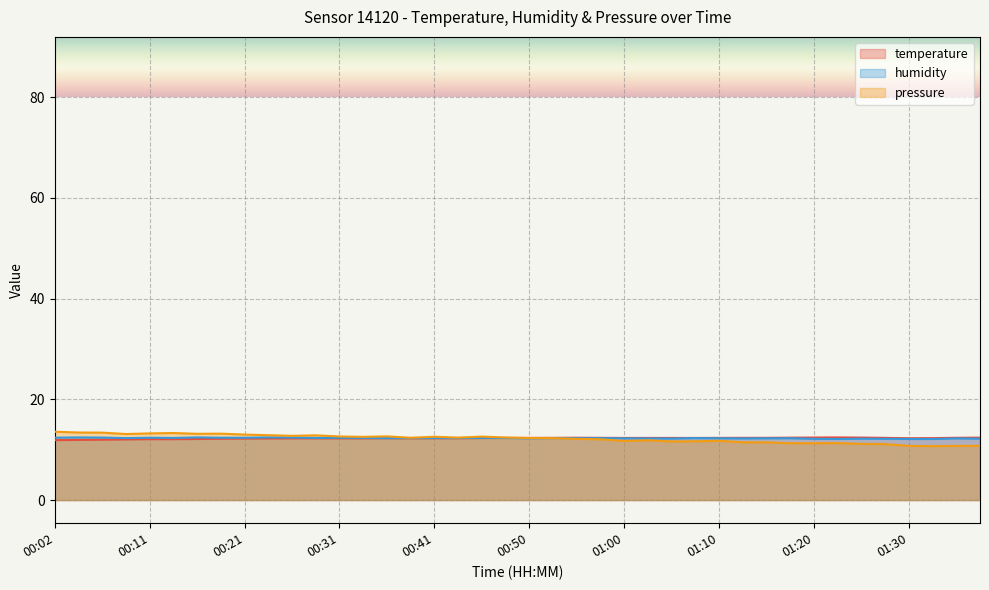

True or false: humidity and temperature intersect in this chart.

True